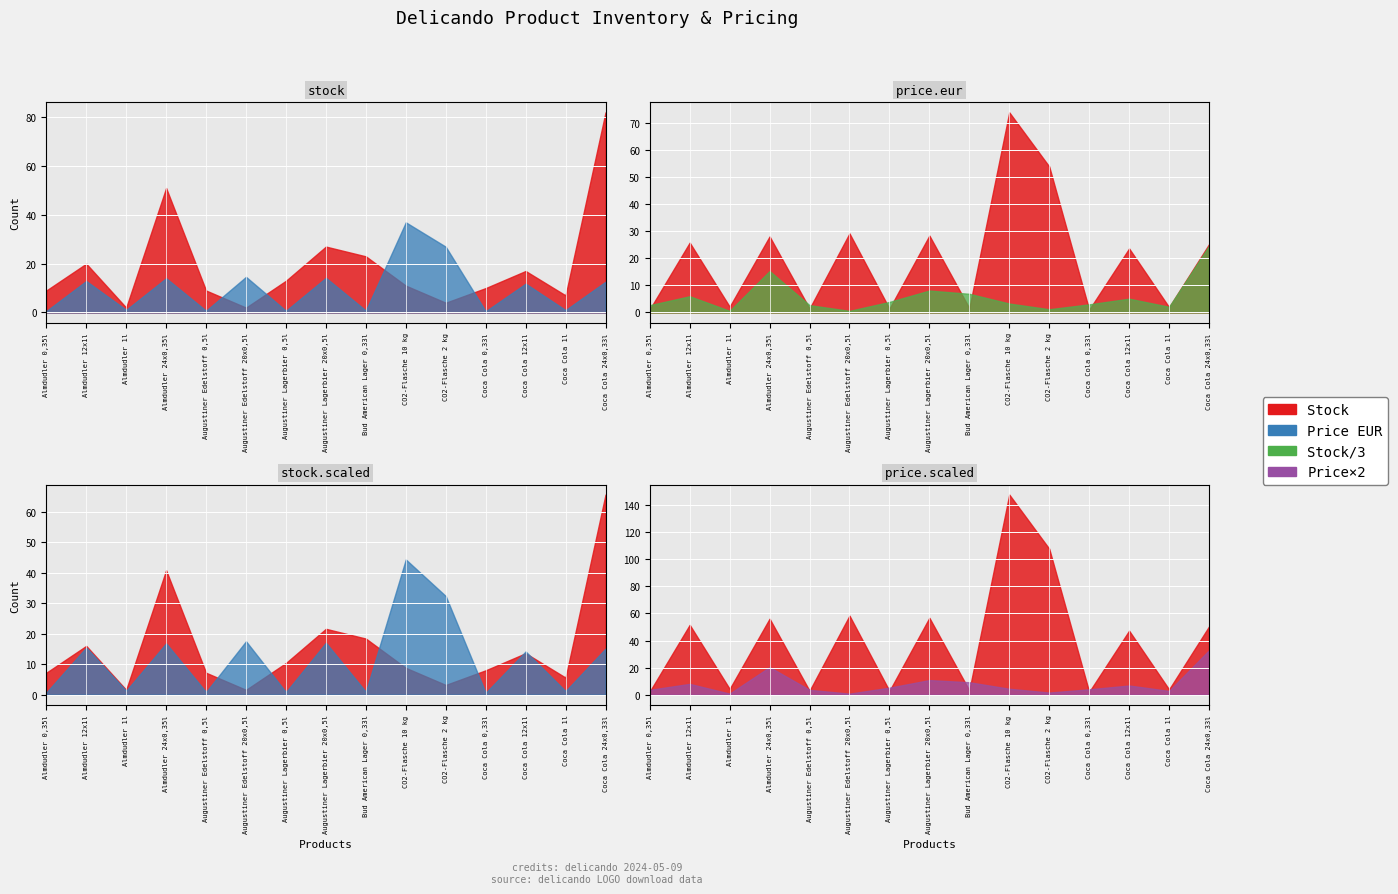

How many interior local valleys does the Stock series have?

4